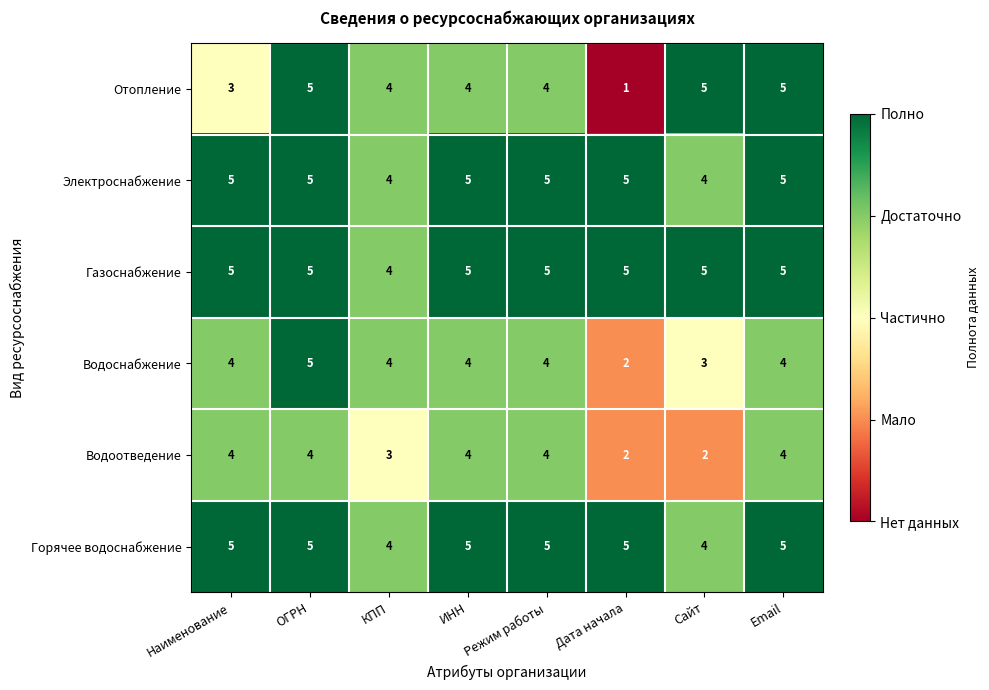

What is the sum of all Водоснабжение values?

30